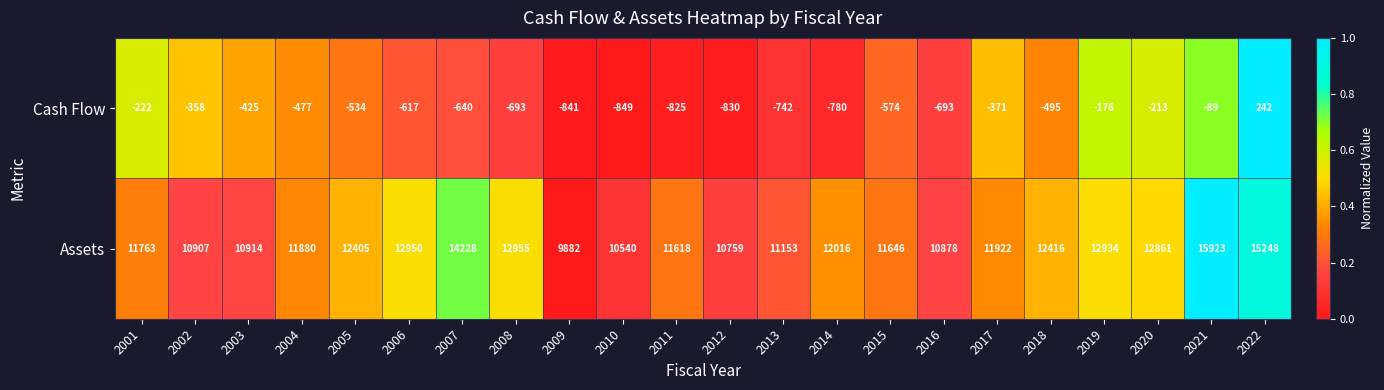

What is the spread (max minus min) of values at 2019?

13110